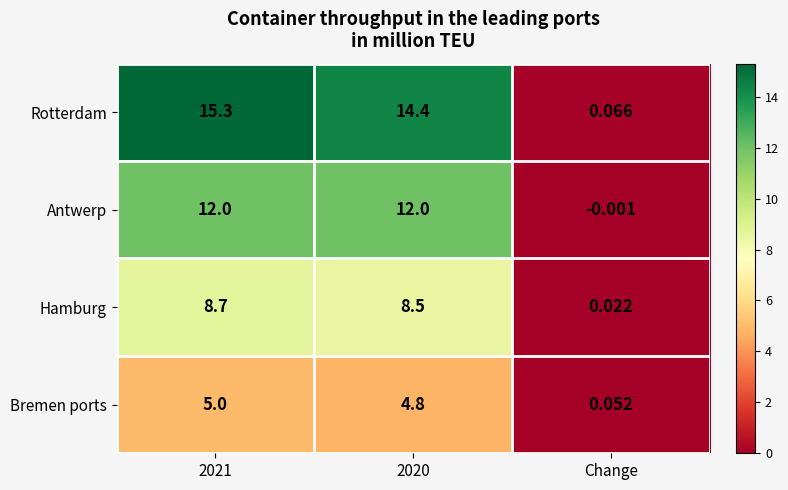

Is the value of Hamburg at Change greater than the value of Rotterdam at 2021?

No